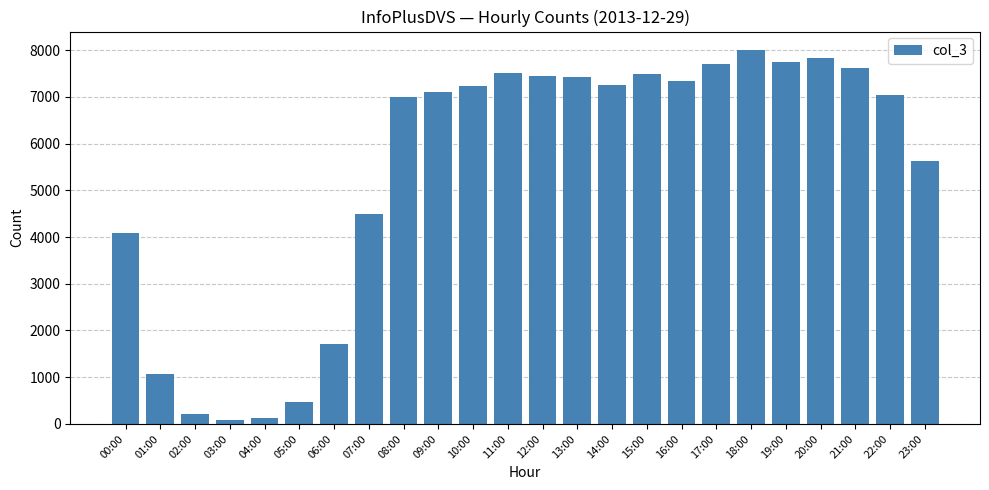

What is the smallest value displayed?

84